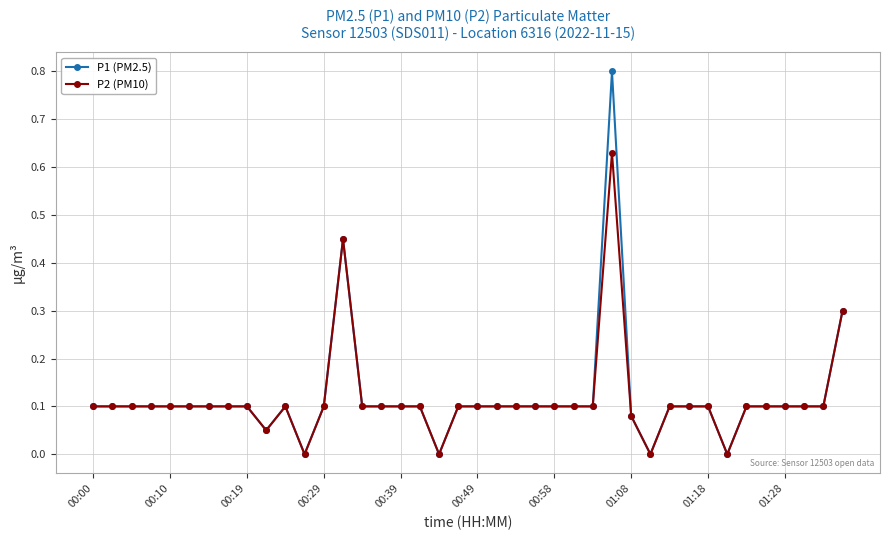

Which series has the widest spread of values?

P1 (PM2.5)